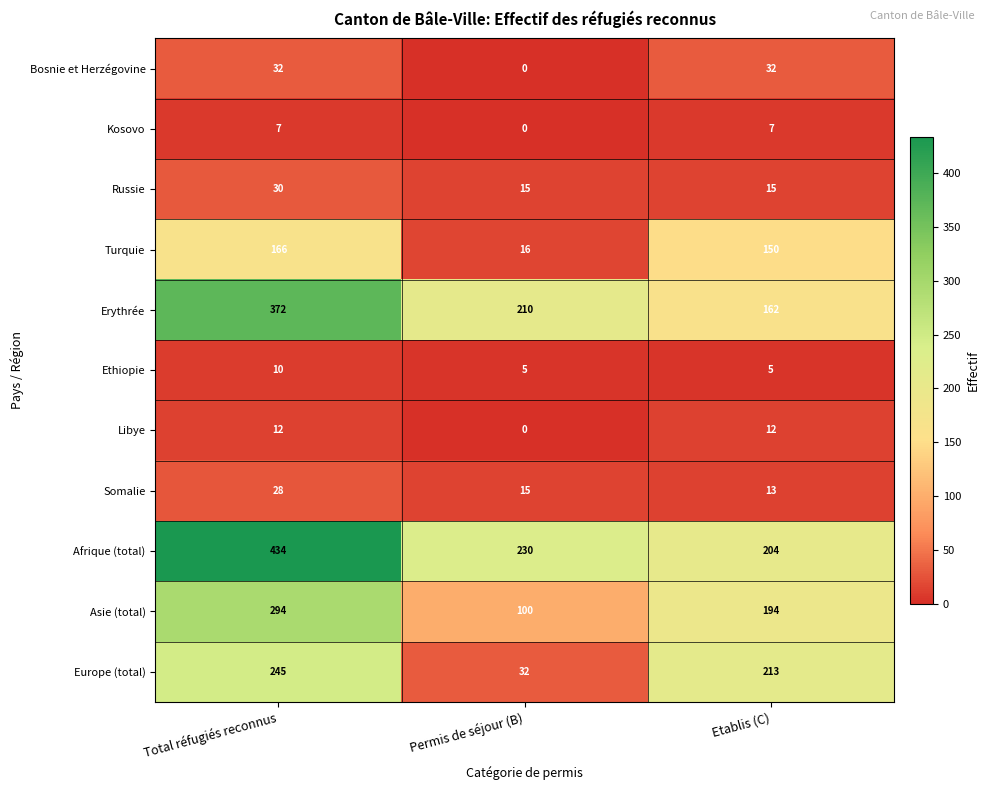

The Ethiopie series shows 5 at Etablis (C). True or false?

True